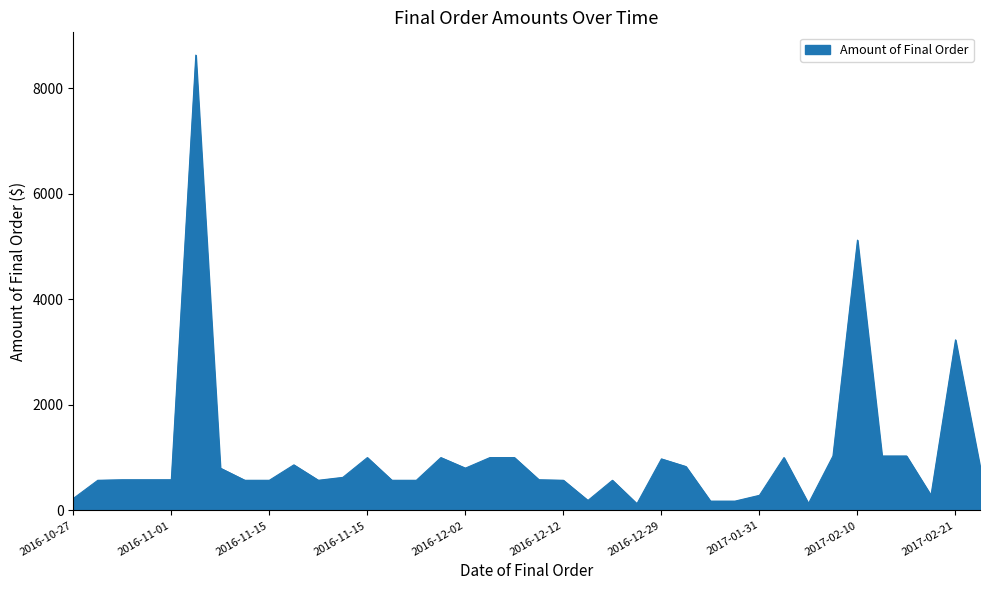

What is the maximum value shown in the chart?

8625.0